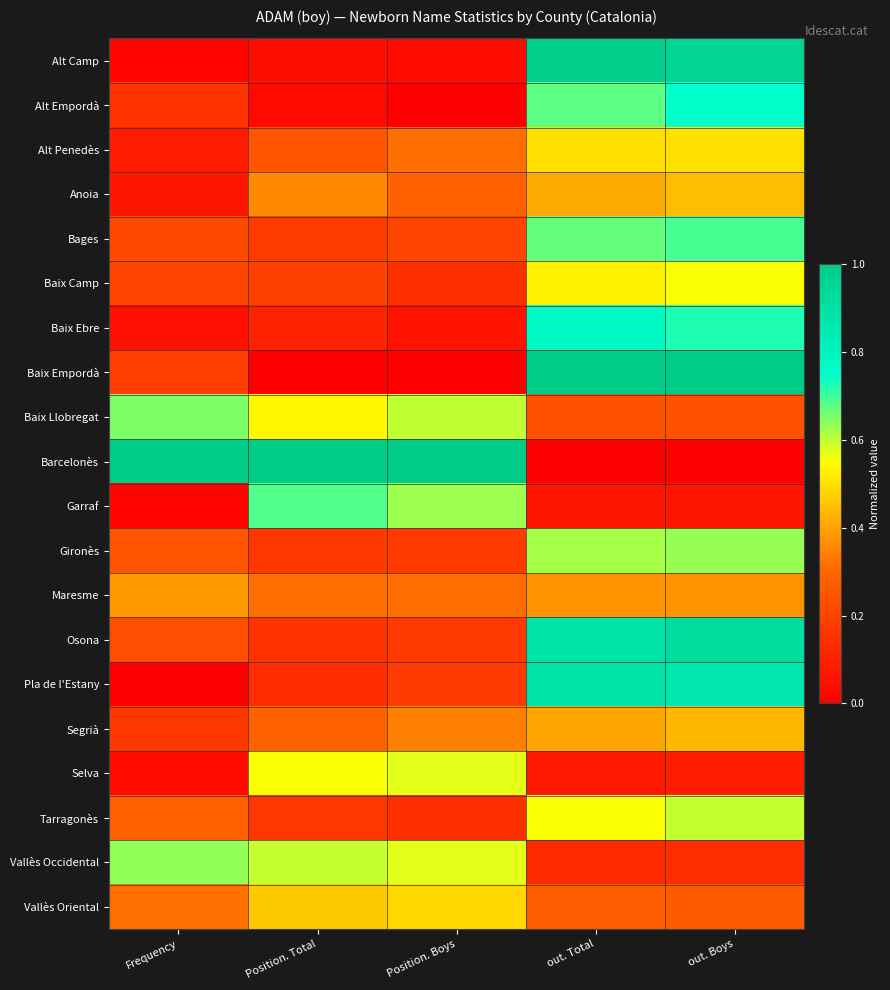

What is the total value across all series at Position. Boys?

6.2